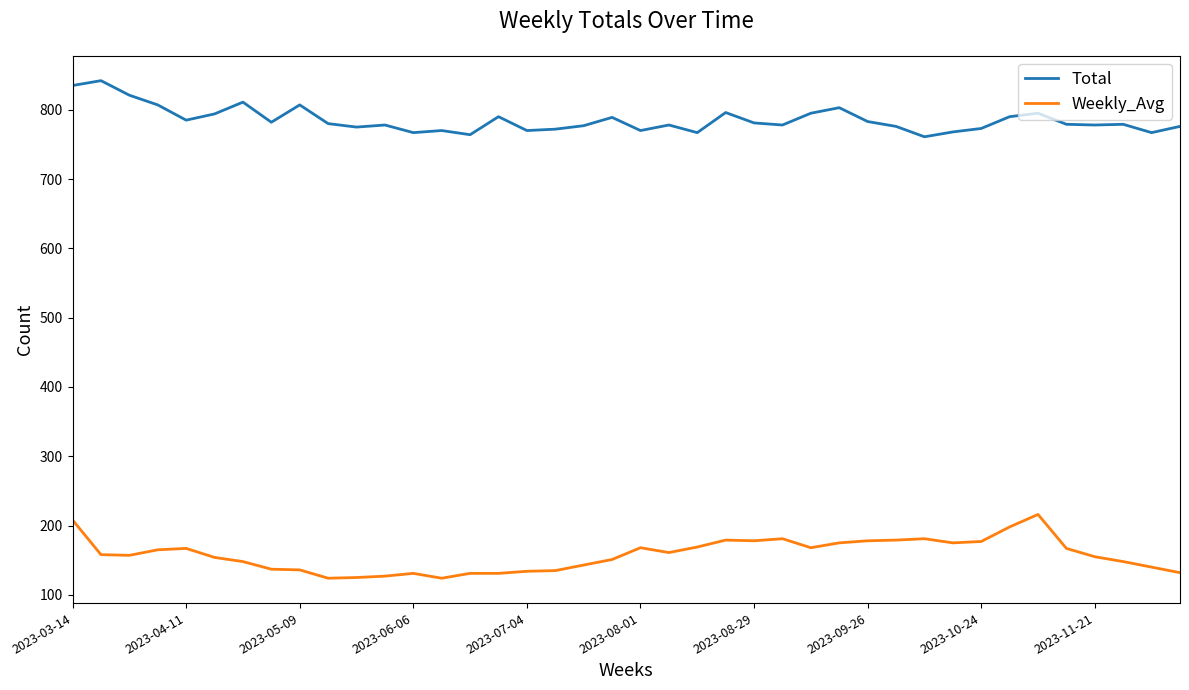

How many series are shown in this chart?

2